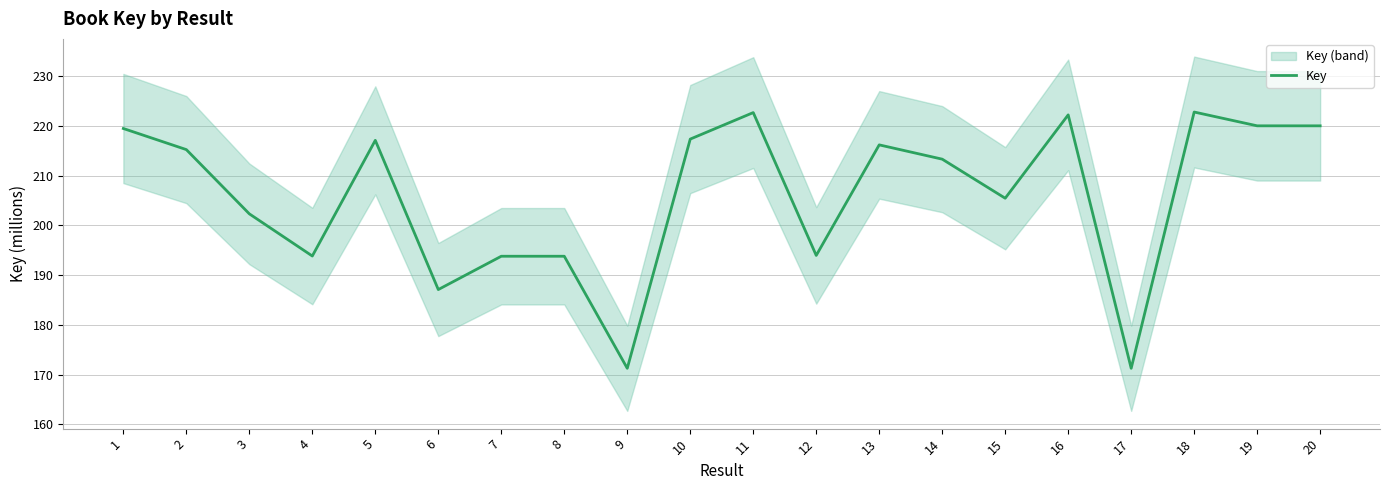

Reading left to right, extract all data points from this chart.

1=219.5	2=215.2	3=202.3	4=193.9	5=217.1	6=187.1	7=193.8	8=193.8	9=171.3	10=217.4	11=222.7	12=194.0	13=216.2	14=213.3	15=205.5	16=222.2	17=171.3	18=222.8	19=220.0	20=220.0